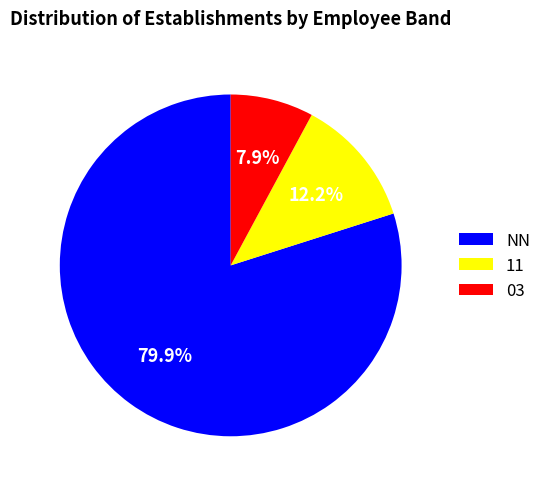

Which has a higher value, NN or 03?

NN